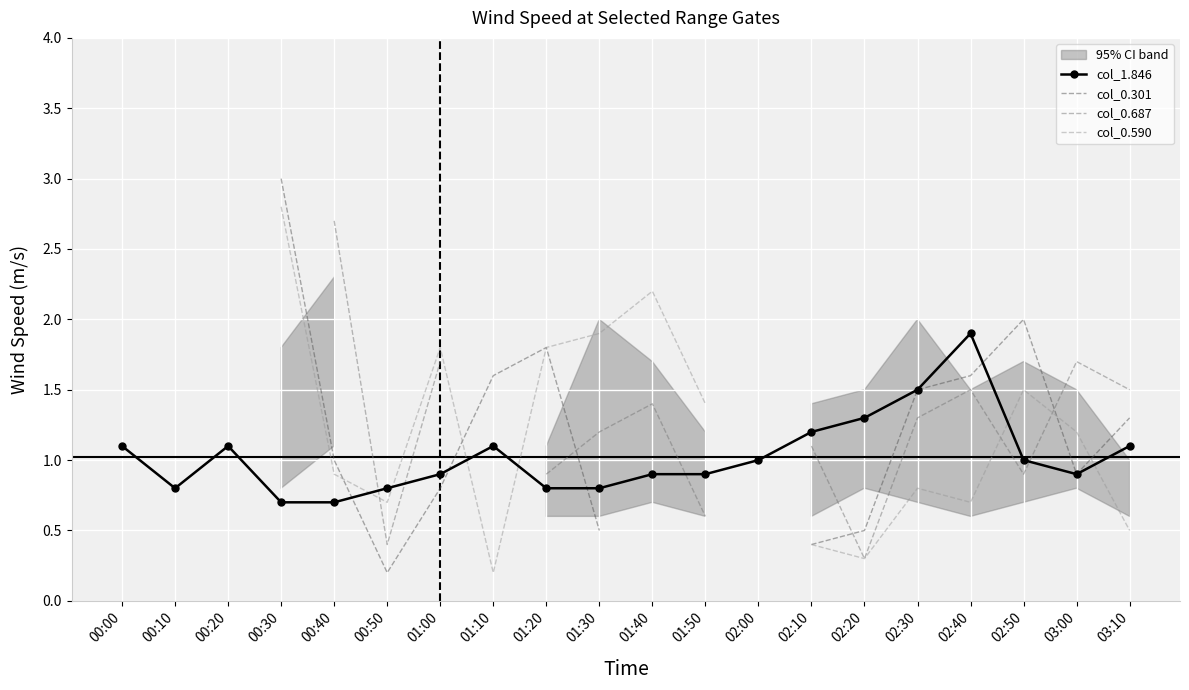

Which series ends up on top after the final intersection of col_0.687 and col_0.590?

col_0.687